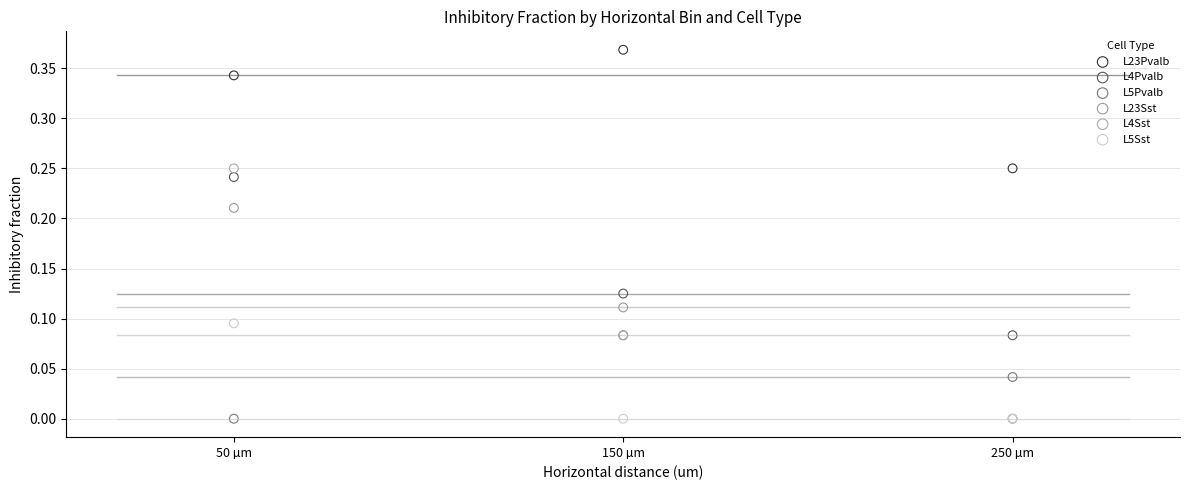

What are all the series names shown in the legend?

L23Pvalb, L4Pvalb, L5Pvalb, L23Sst, L4Sst, L5Sst